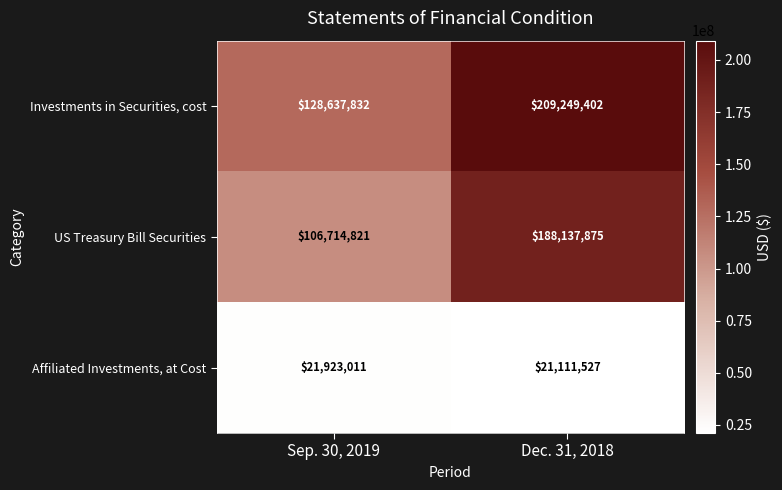

Reading left to right, what are all the values shown in this chart?

Investments in Securities, cost: 128637832	209249402
US Treasury Bill Securities: 106714821	188137875
Affiliated Investments, at Cost: 21923011	21111527